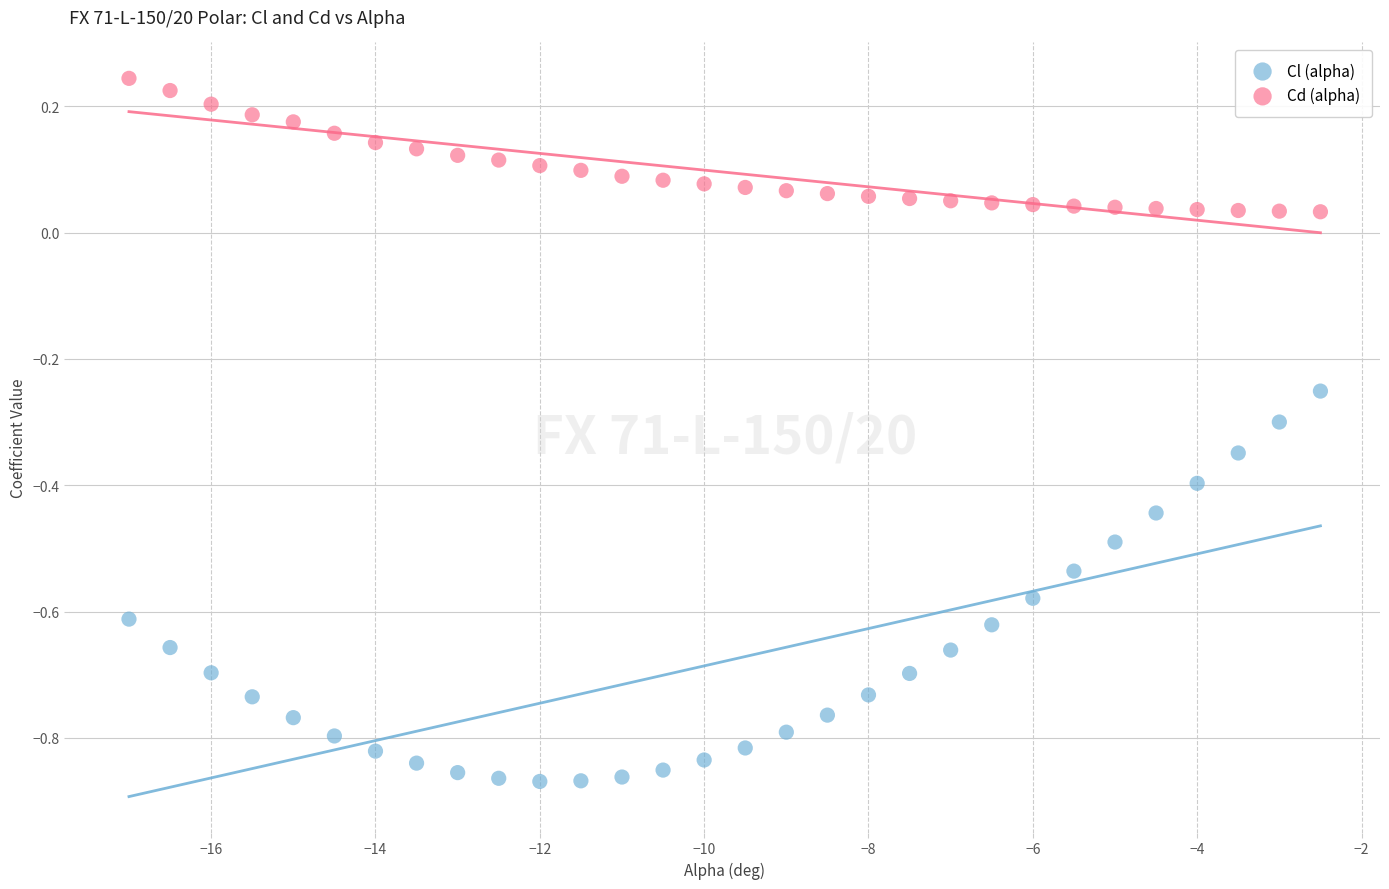

Which series has the widest spread of Y values?

Cl (alpha)